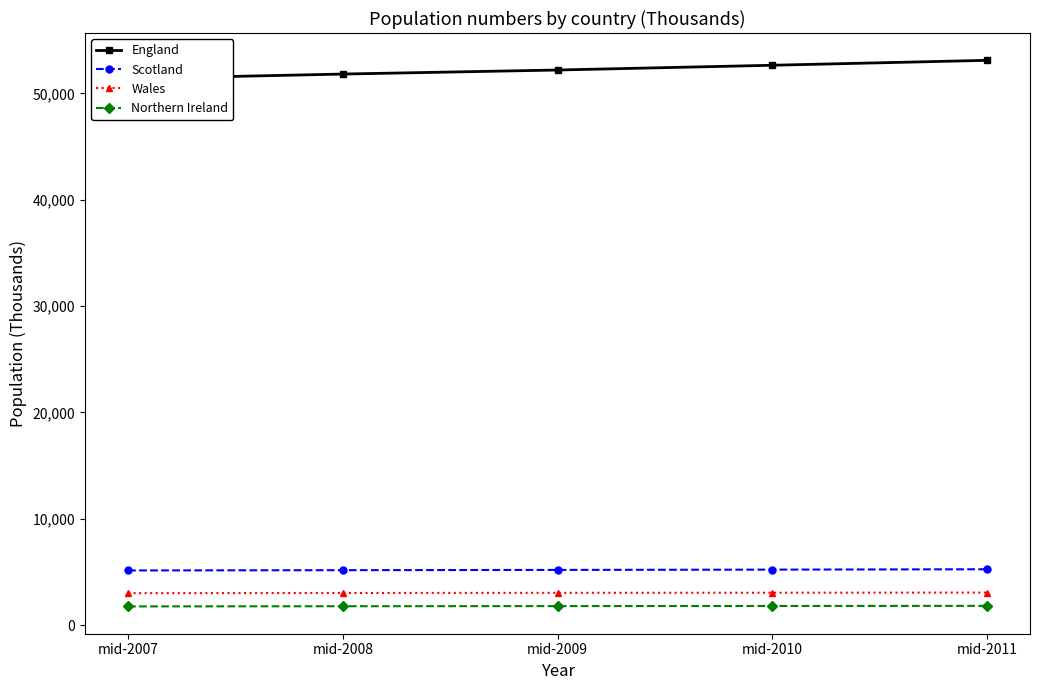

The Scotland series shows 5144 at mid-2007. True or false?

True